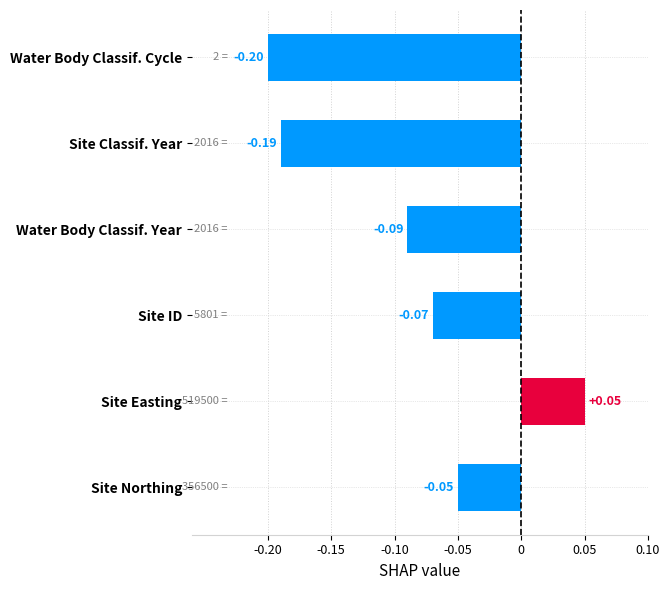

At which label is the value closest to 0?

Site Northing